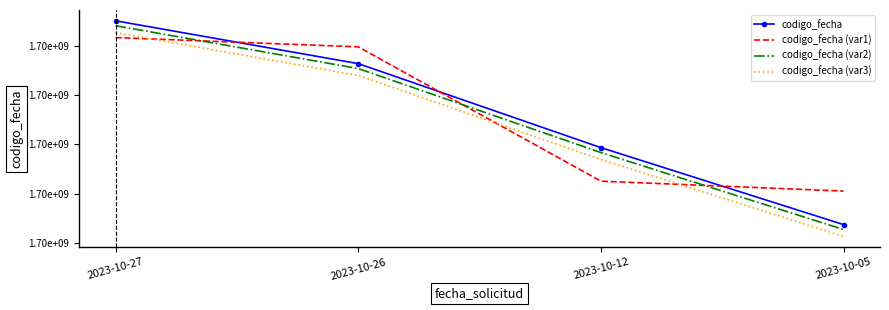

Which series has the widest spread of values?

codigo_fecha